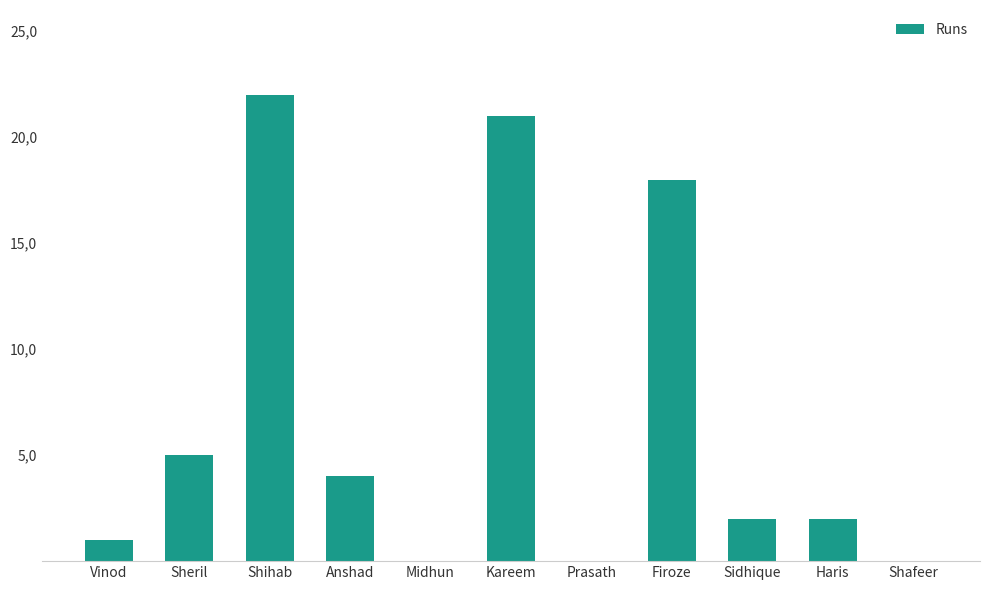

Reading left to right, list all the values displayed in this chart.

1	5	22	4	0	21	0	18	2	2	0